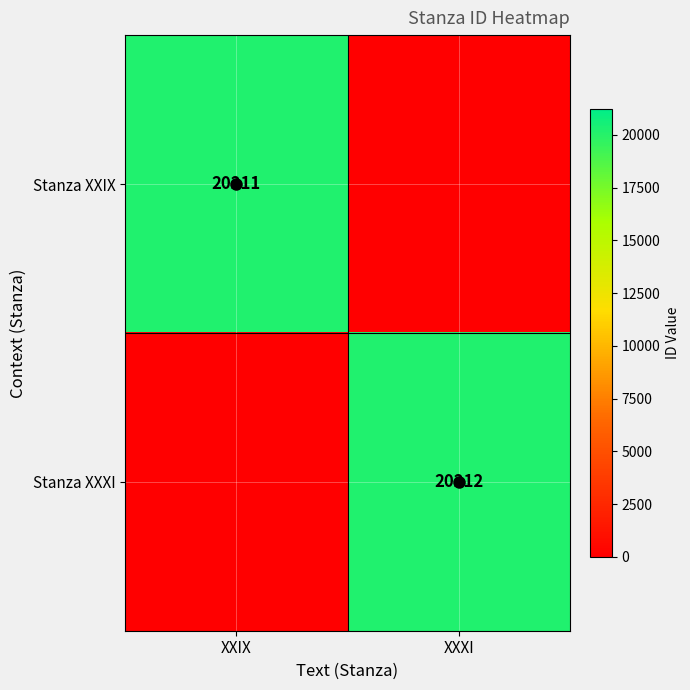

How many data points does each series have?

2